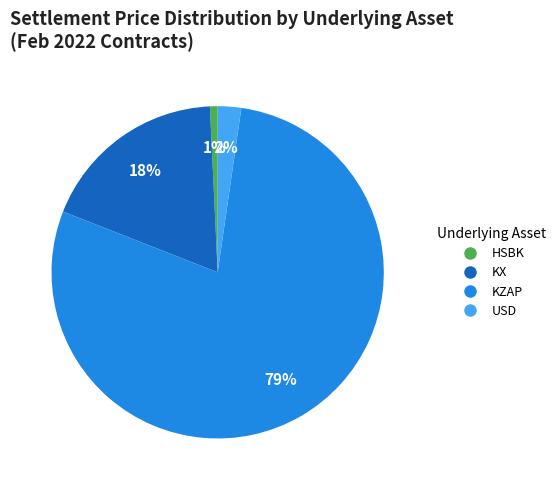

Does KZAP account for over 50% of the chart?

Yes